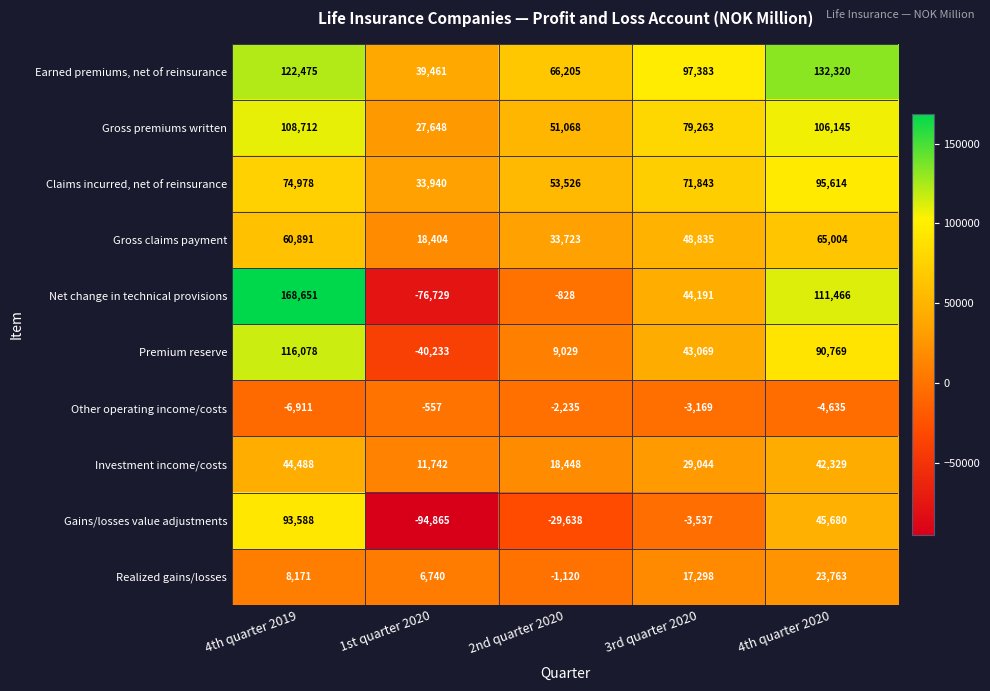

What is the sum of the Other operating income/costs values at 4th quarter 2020 and 4th quarter 2019?

-11546